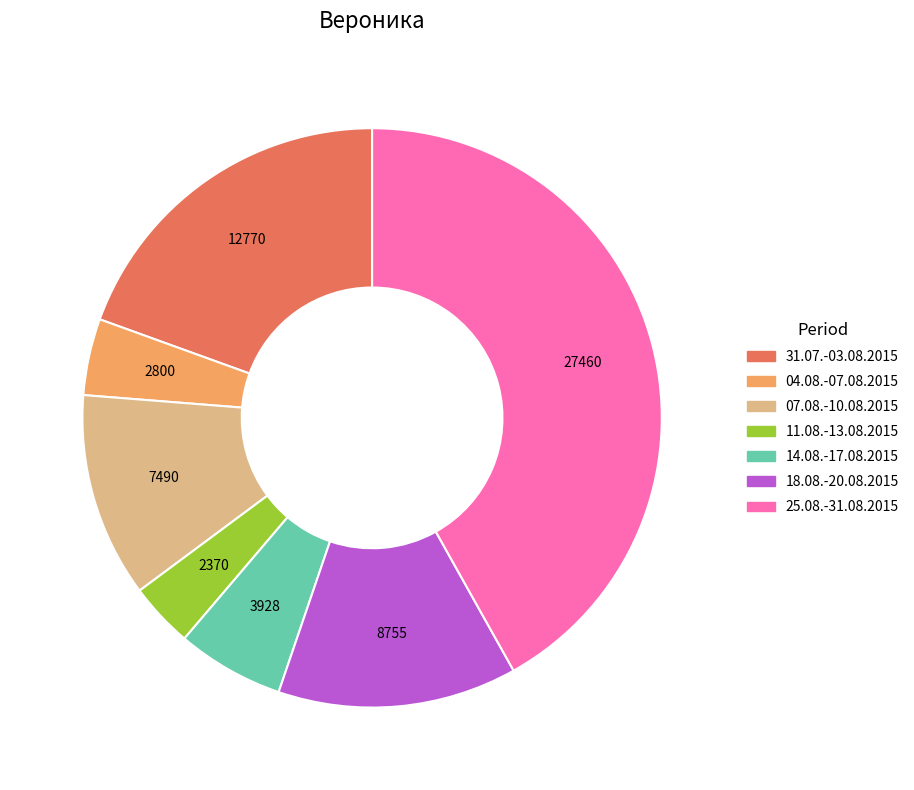

Is there any slice that represents more than half of the pie?

No